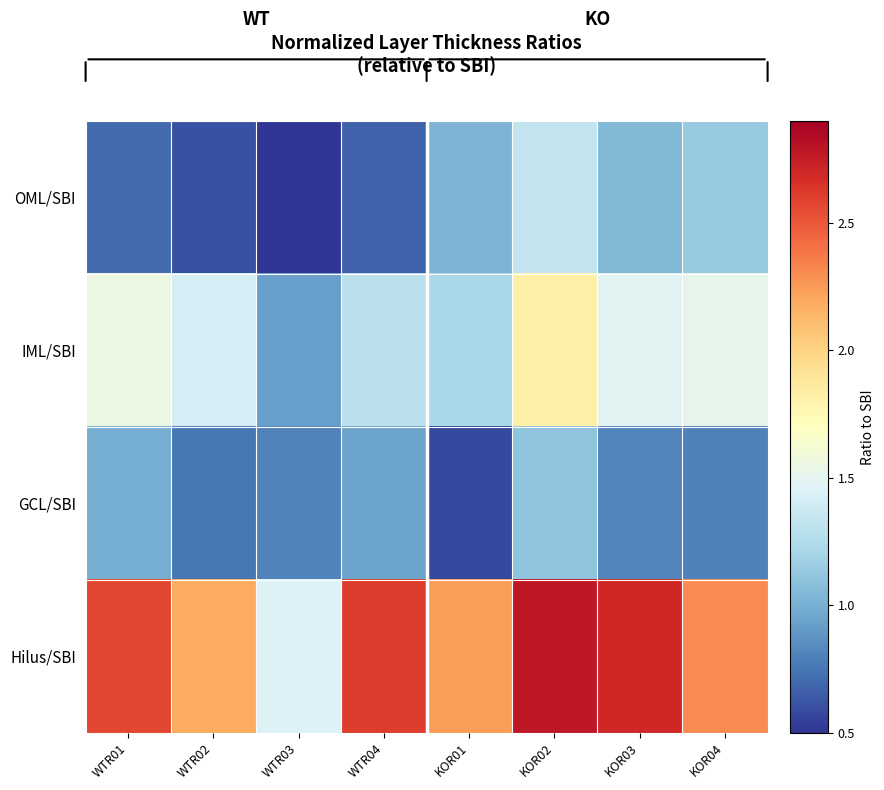

At how many categories does at least one series exceed 2?

7